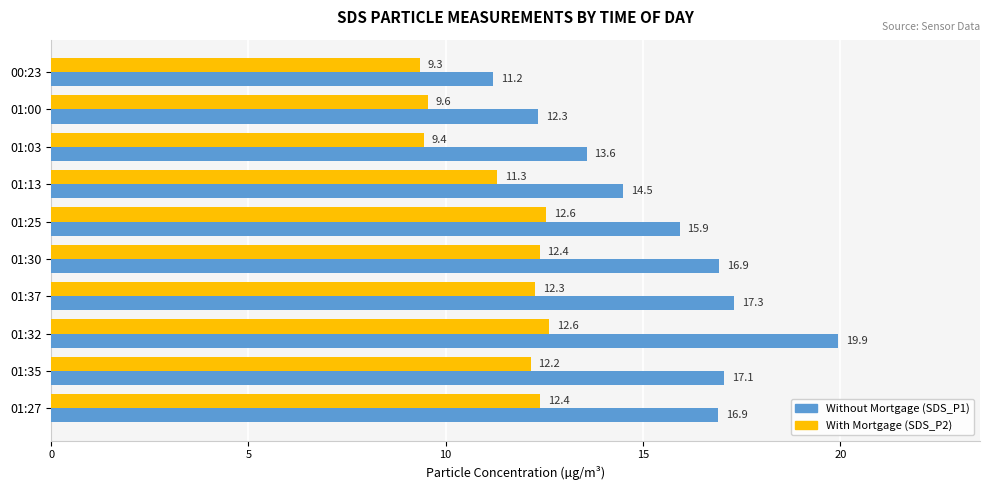

What is the difference between the highest and lowest values at 01:37?

5.0